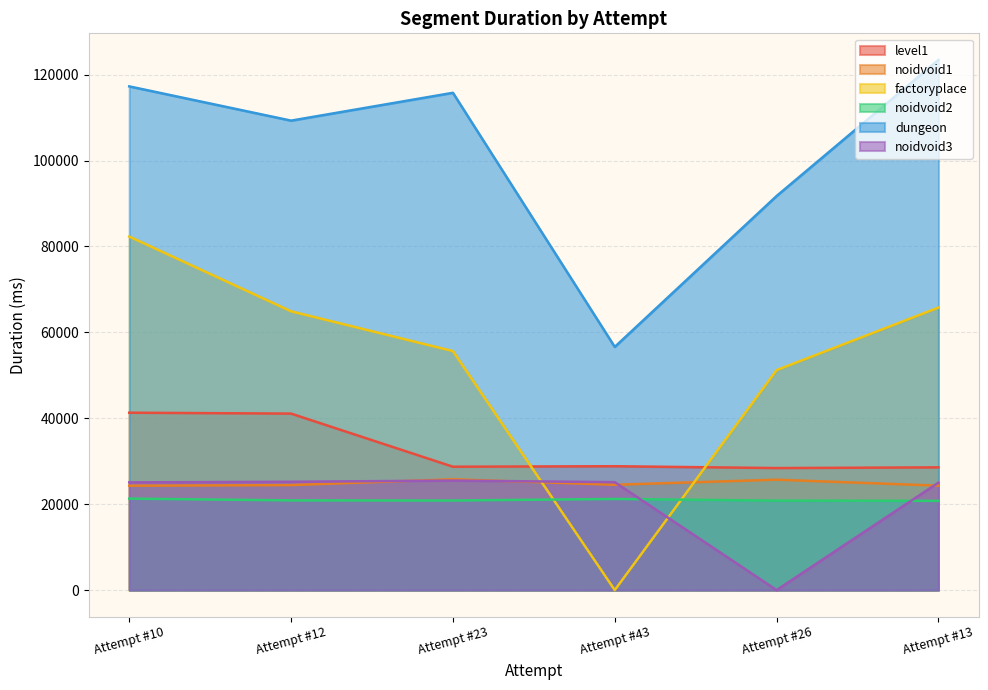

Reading left to right, transcribe all the data shown in this chart.

level1: 41299	41089	28723	28837	28409	28572
noidvoid1: 24293	24444	25801	24521	25703	24310
factoryplace: 82307	64905	55644	0	51213	65772
noidvoid2: 21291	20885	20856	21216	20834	20778
dungeon: 117277	109301	115783	56617	91752	123455
noidvoid3: 25076	25220	25495	25128	0	25017